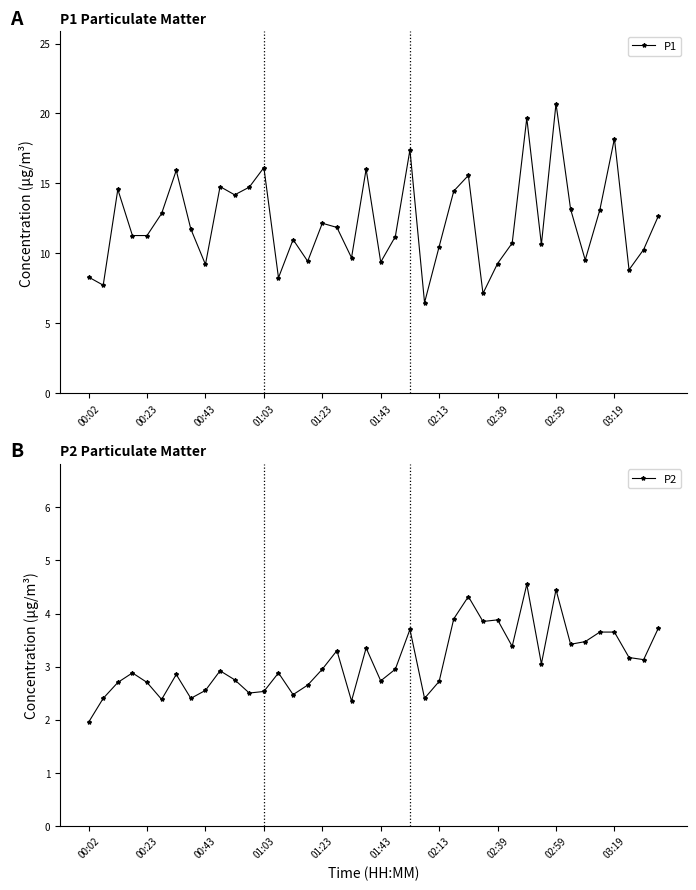

True or false: P2 and P1 cross at least once.

False